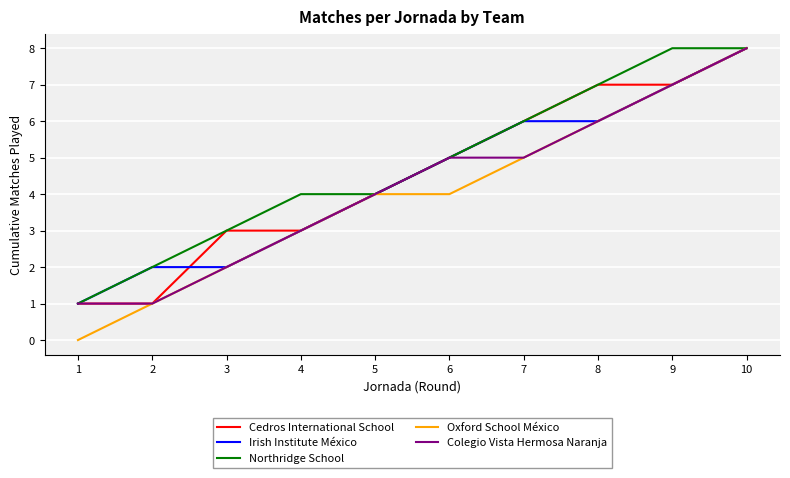

How many lines are shown in the chart?

5